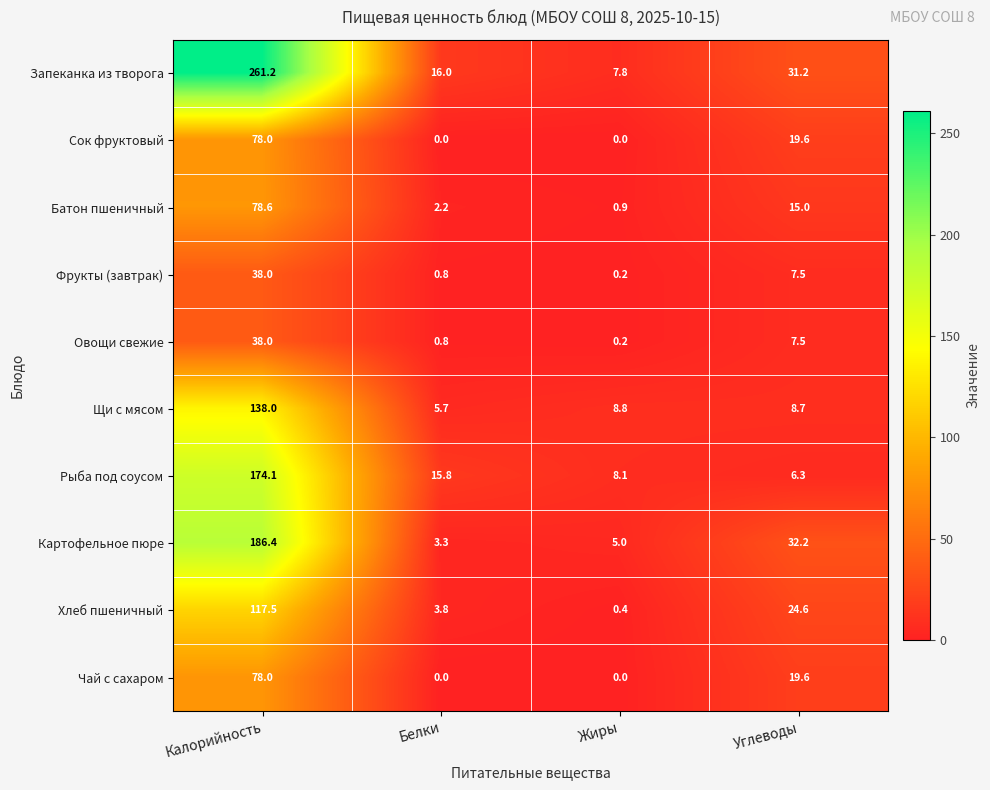

The value of Чай с сахаром at Жиры is -42.2. True or false?

False